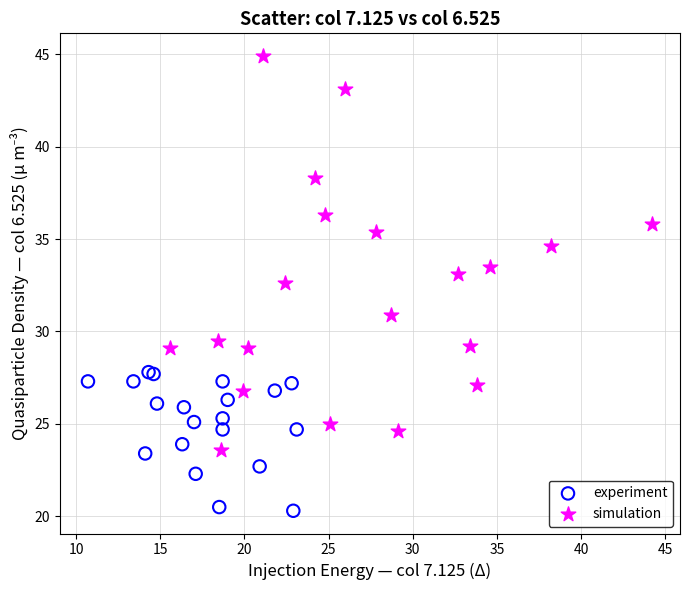

What are all the series names shown in the legend?

experiment, simulation